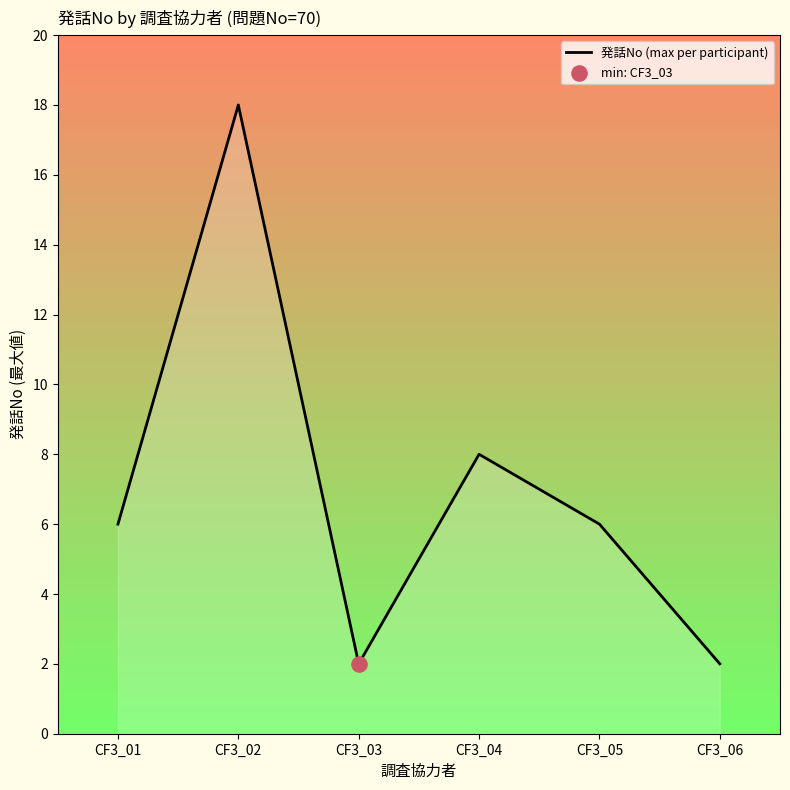

What is the ratio of the value at CF3_06 to the value at CF3_05?

0.3